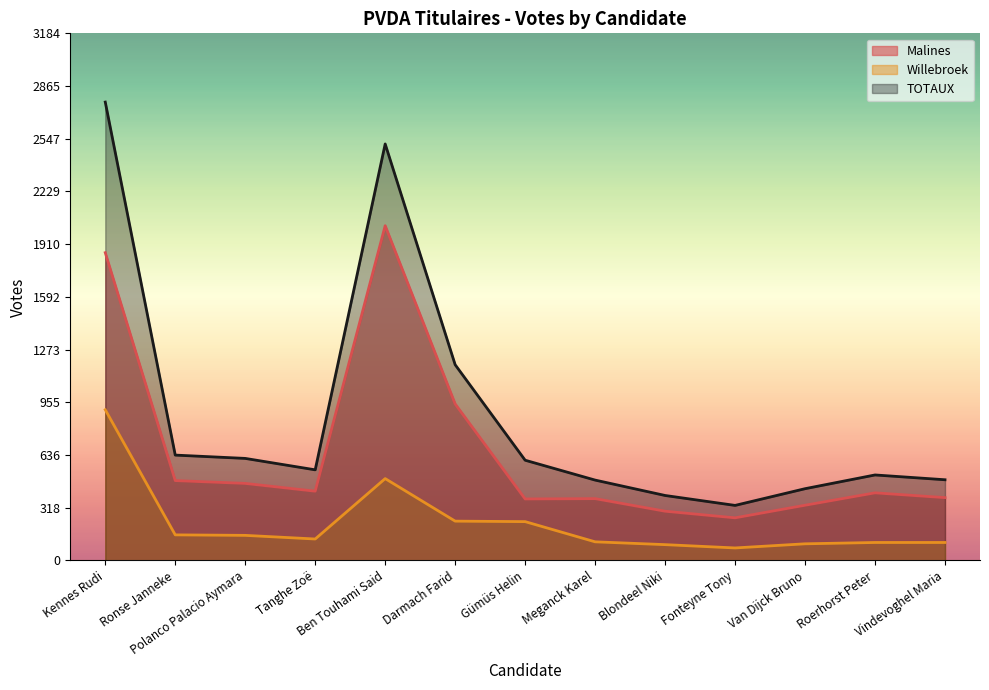

What is the total value across all series at Vindevoghel Maria?

974